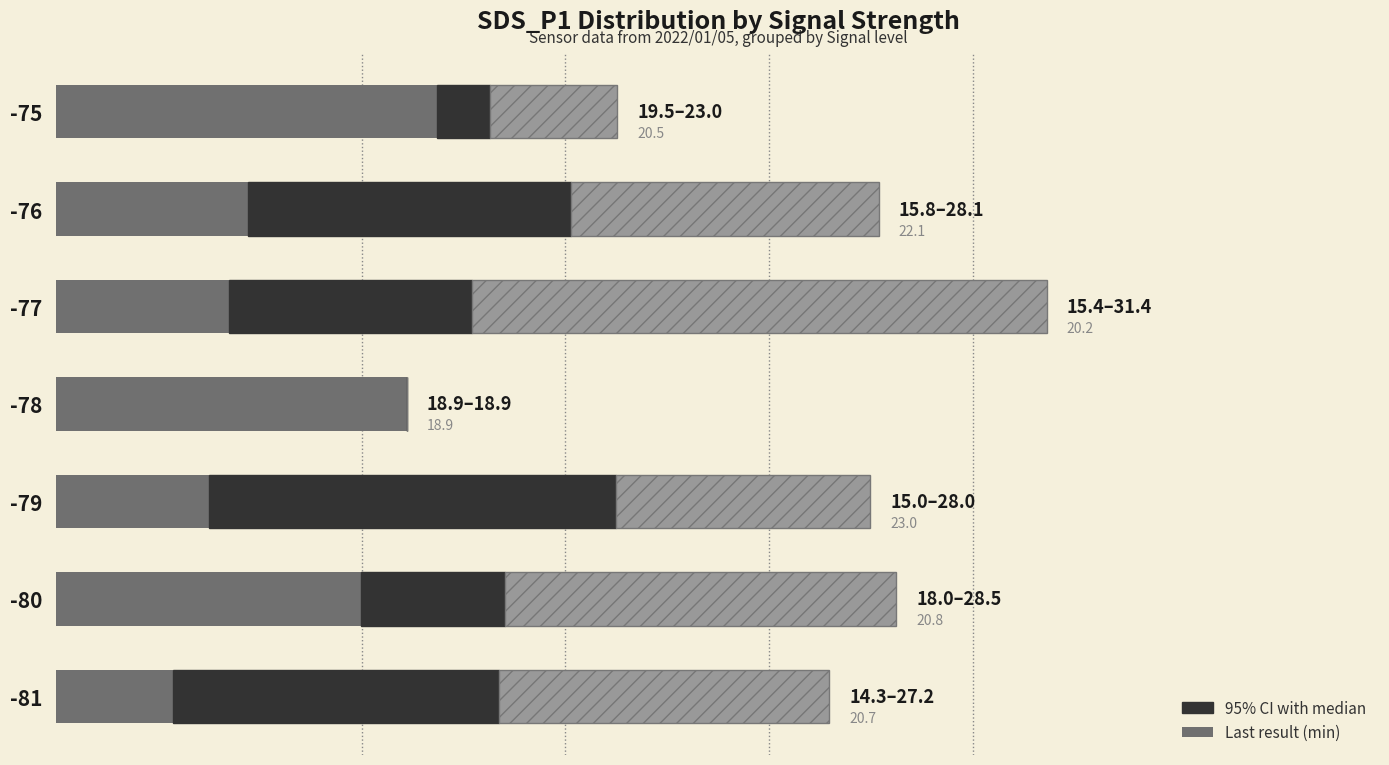

True or false: CI upper (mean→max) has a value of 16.2 at -77.

False